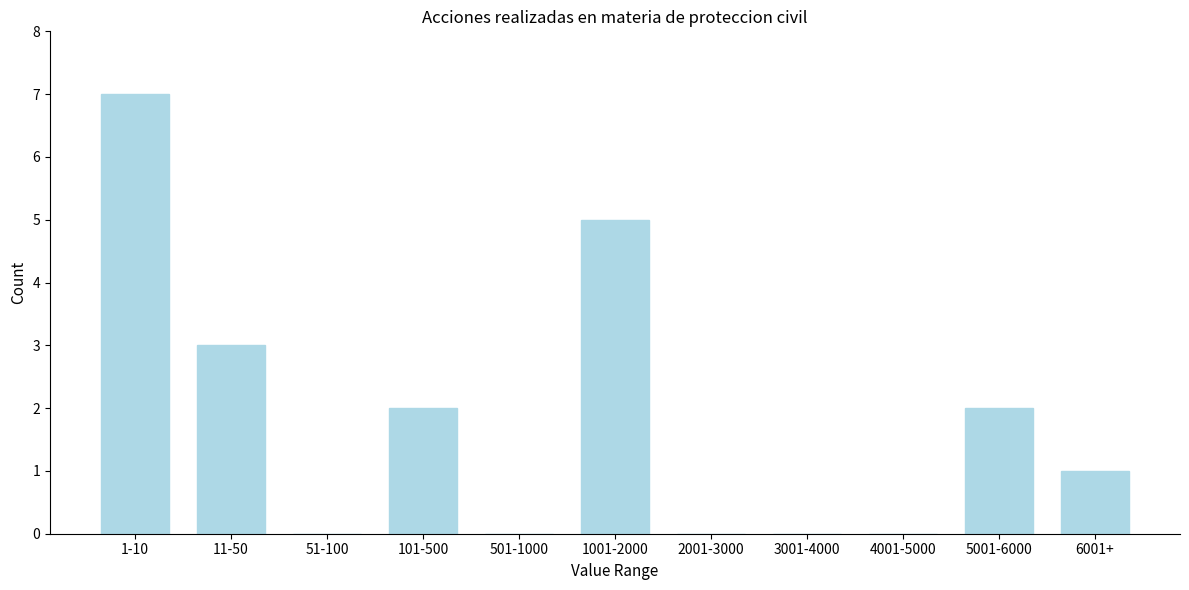

Reading right to left, transcribe all the data shown in this chart.

6001+=1	5001-6000=2	4001-5000=0	3001-4000=0	2001-3000=0	1001-2000=5	501-1000=0	101-500=2	51-100=0	11-50=3	1-10=7